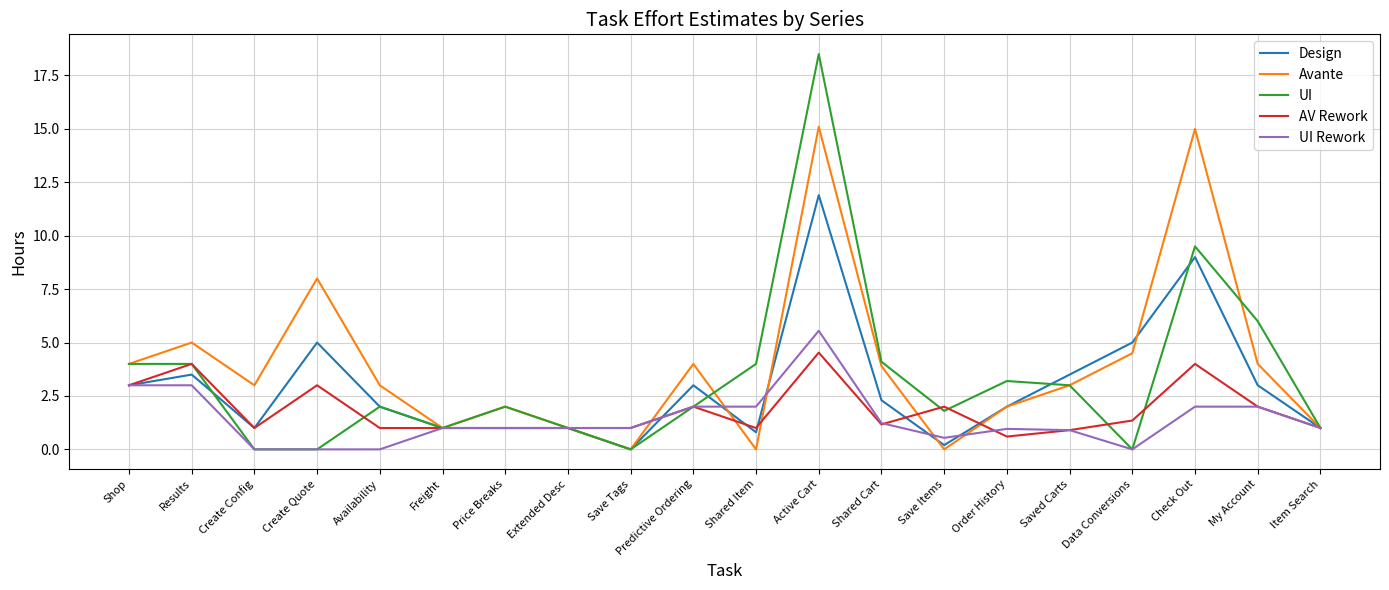

At which category does AV Rework reach its first local valley?

Create Config